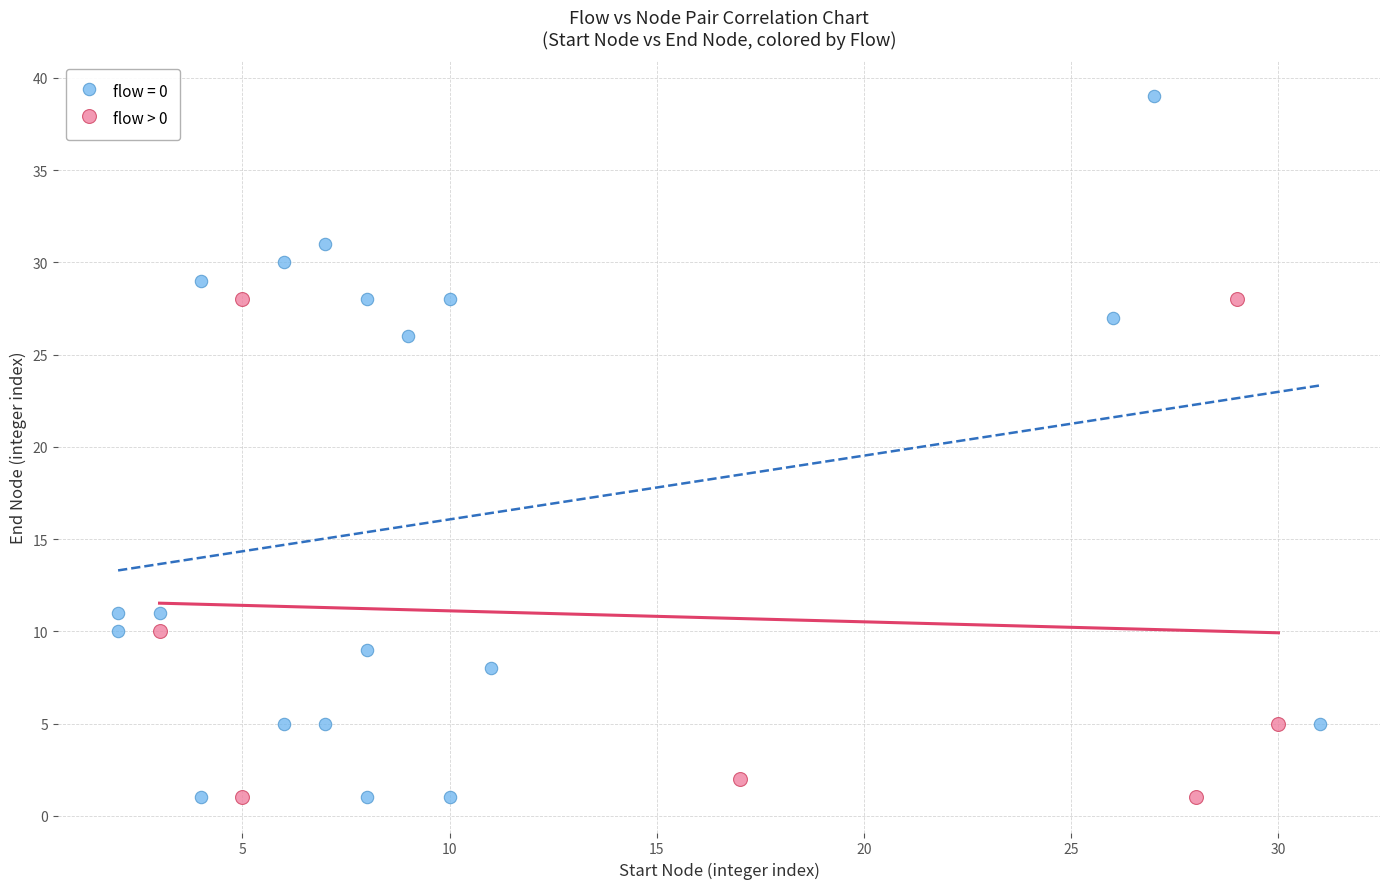

Which series has the widest spread of Y values?

flow = 0